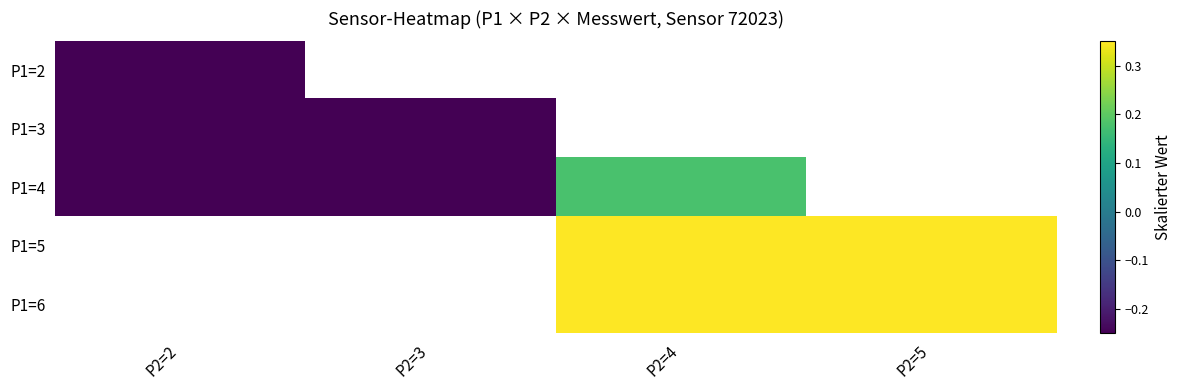

Is the value of P1=5 at P2=3 greater than the value of P1=3 at P2=4?

No